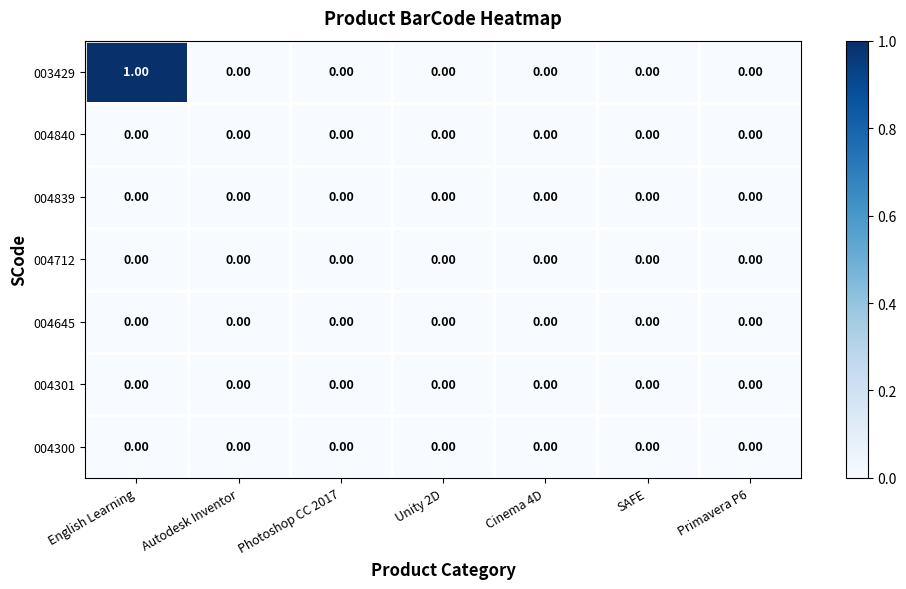

Which series has the largest range (max minus min)?

003429